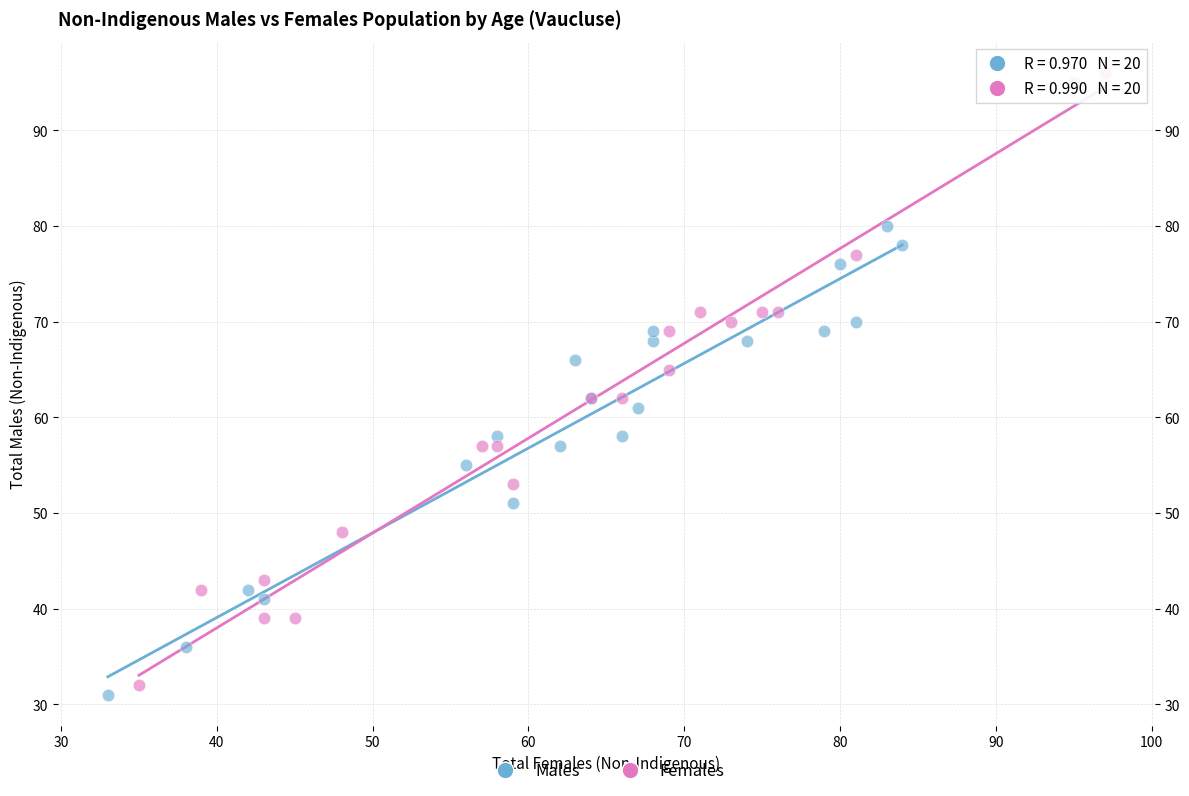

Which series has the largest Y range (max minus min)?

Females